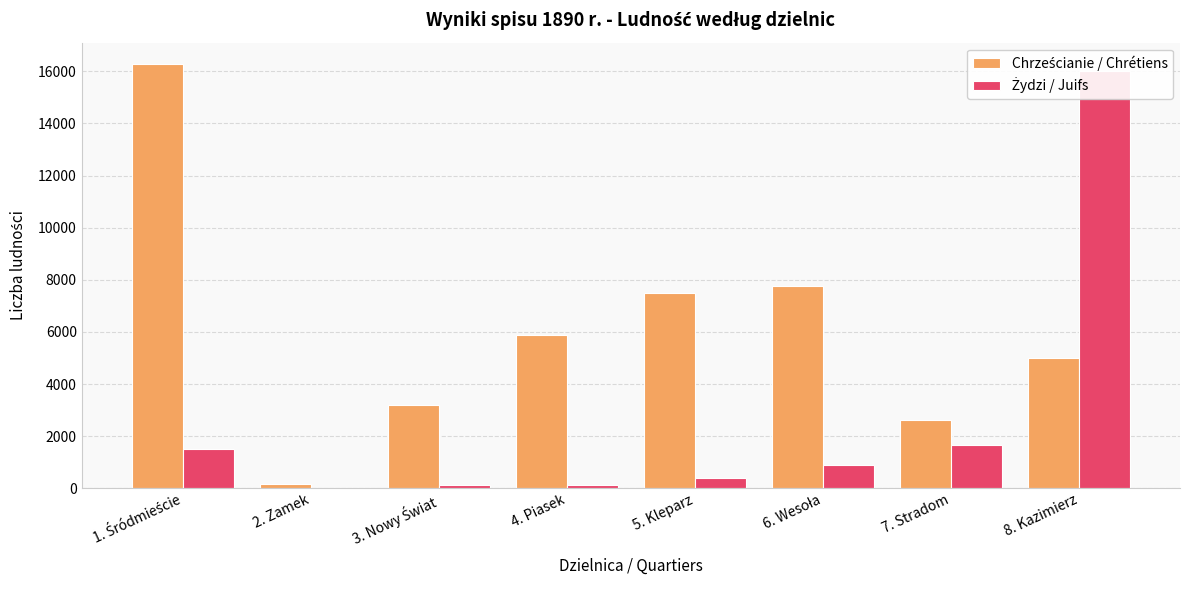

Is the value of Chrześcianie / Chrétiens at 1. Śródmieście greater than the value of Żydzi / Juifs at 1. Śródmieście?

Yes